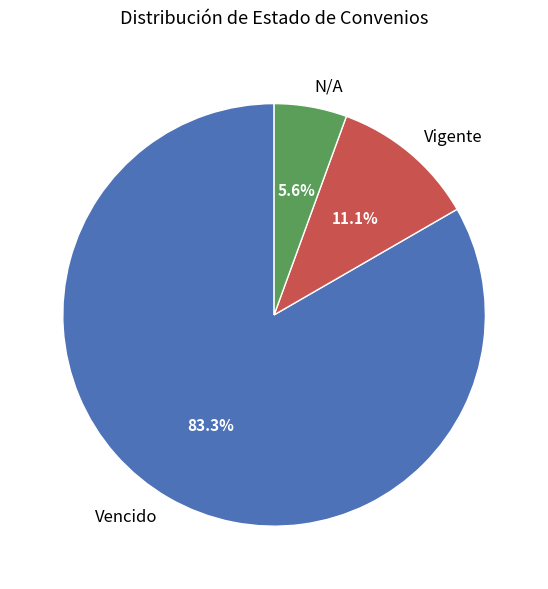

Does any single category account for the majority?

Yes